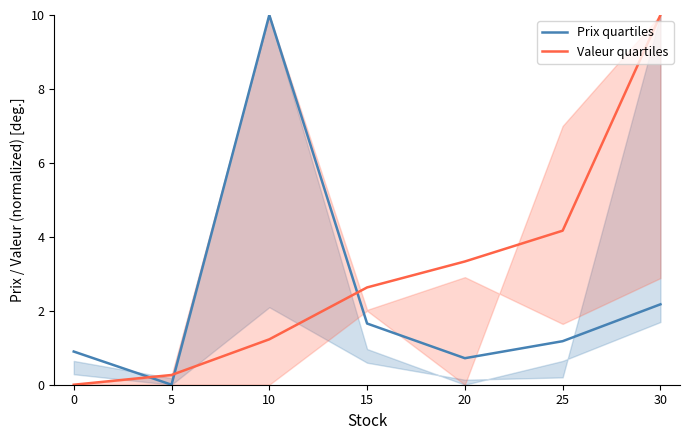

How many positive values does the Valeur quartiles series have?

6